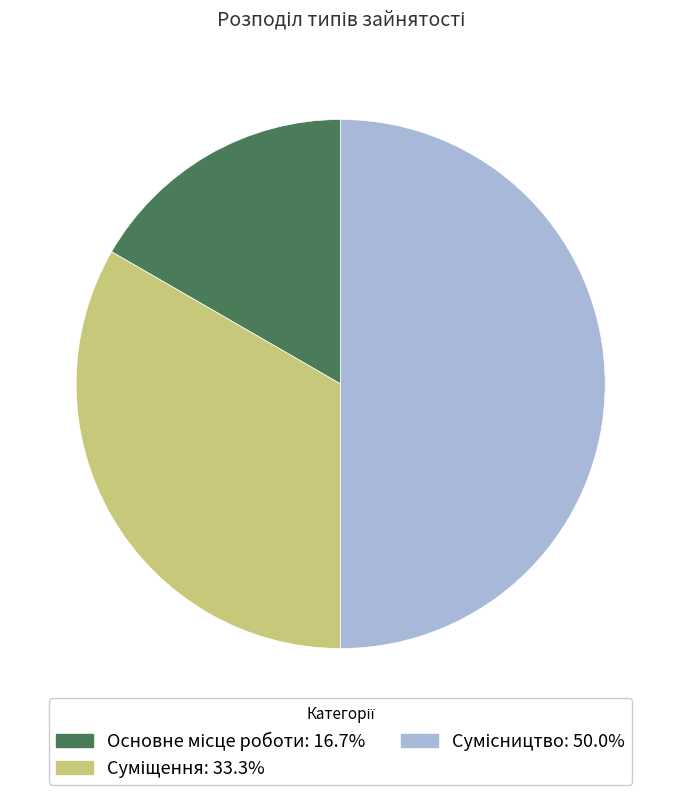

To the nearest percent, what is the average slice percentage?

33%